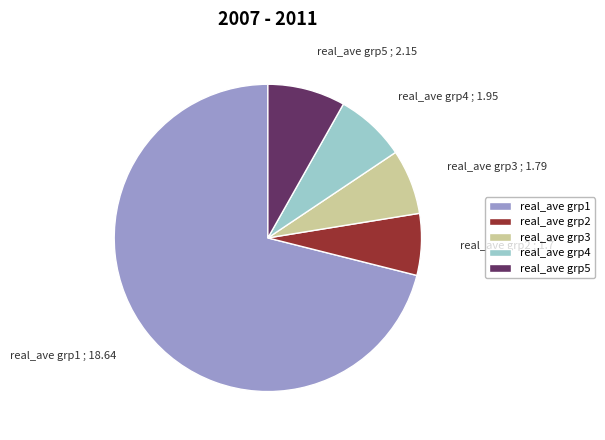

Count the number of slices in the pie.

5